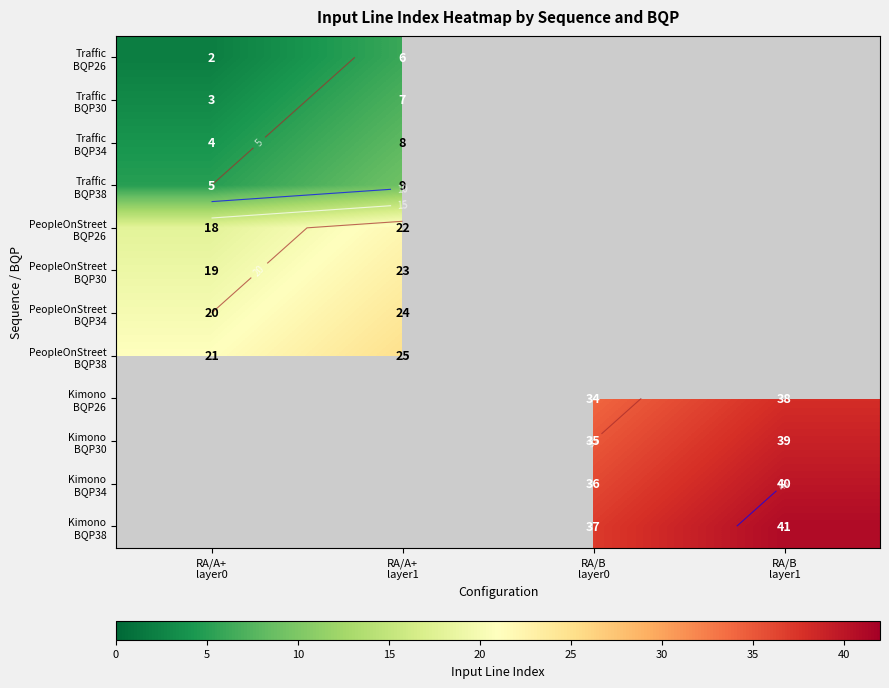

At how many categories does at least one series exceed 7?

4